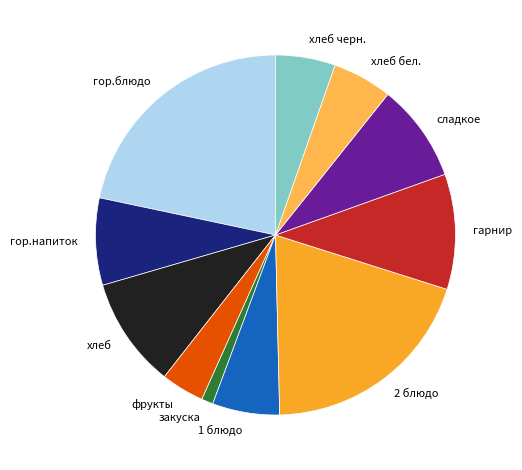

Which slice is the smallest?

закуска